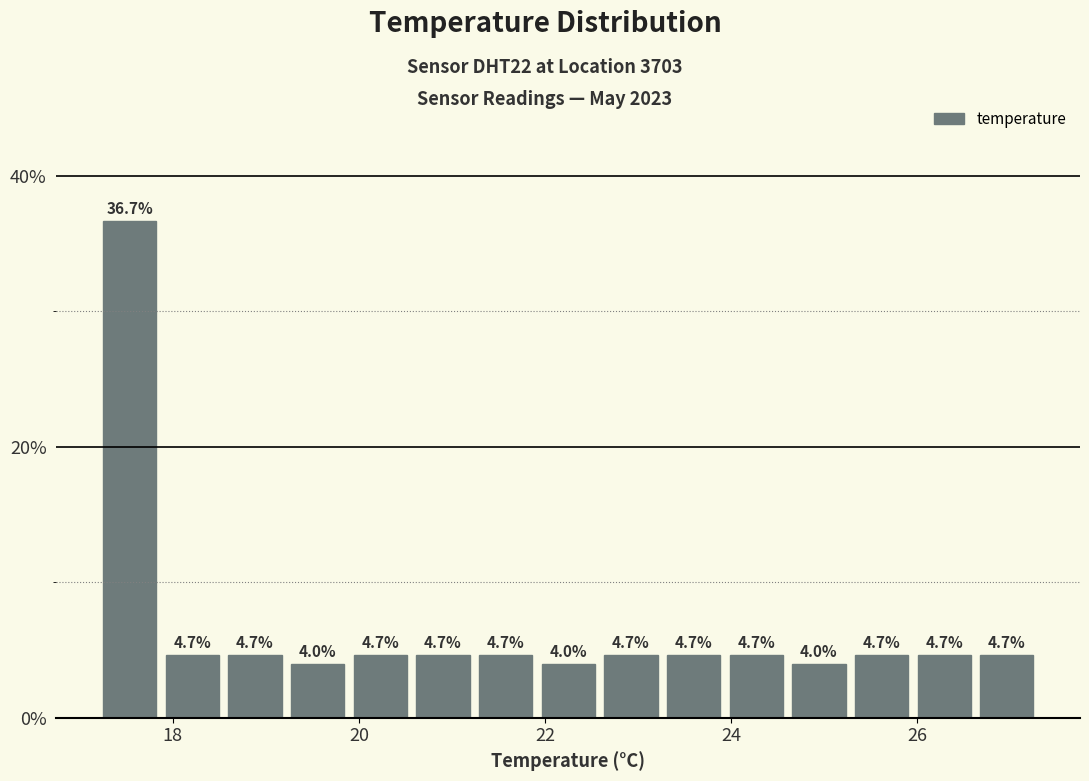

Read against the x-axis, roughly where is the centre of the tallest bar?

17.6